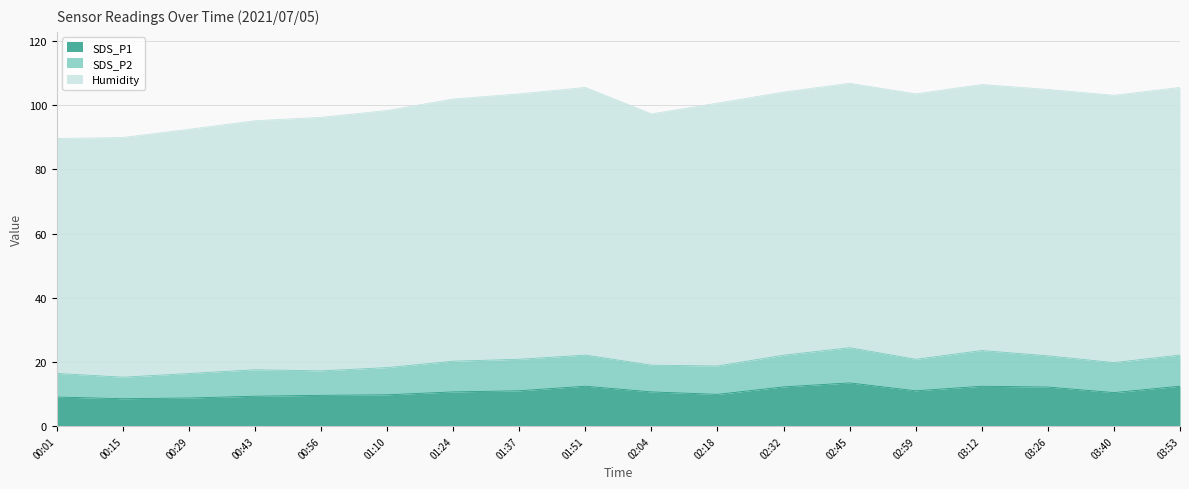

Is it true that Humidity equals 125.4 at 02:59?

False